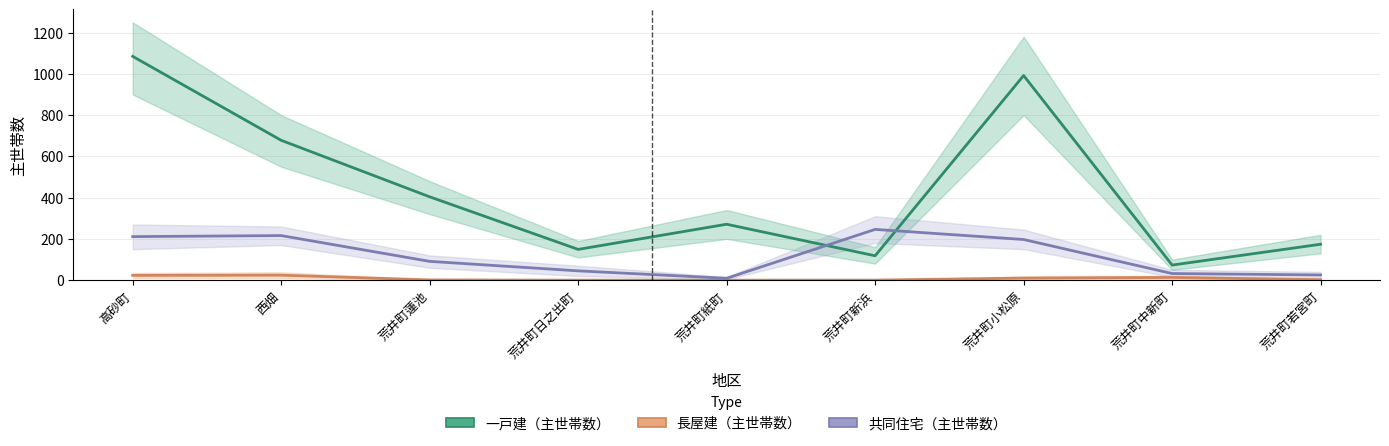

What position from the right is 荒井町中新町?

2